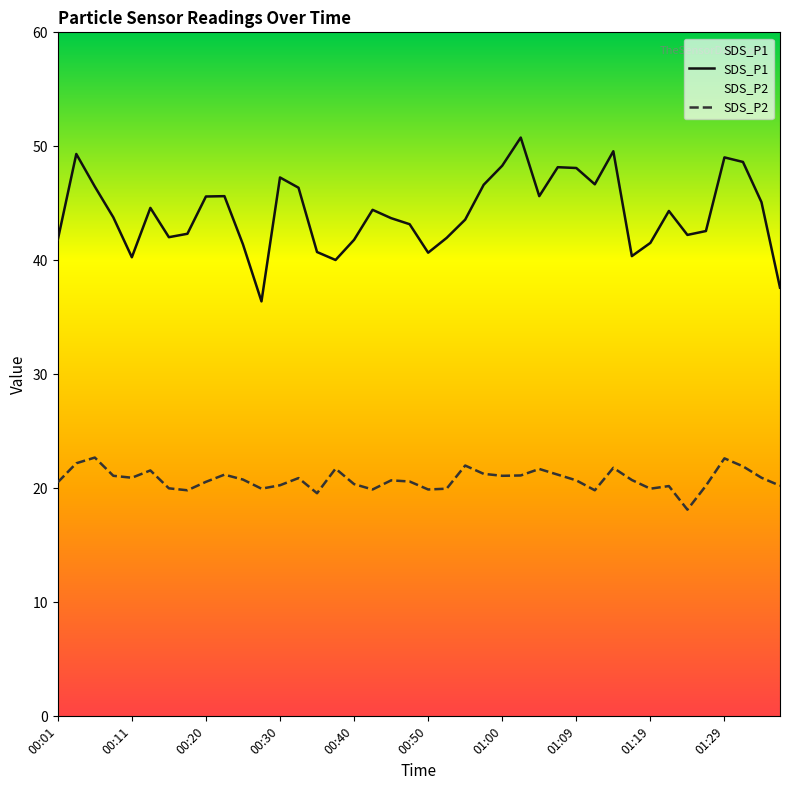

What is the difference between the maximum and minimum values in the SDS_P2 series?

4.6